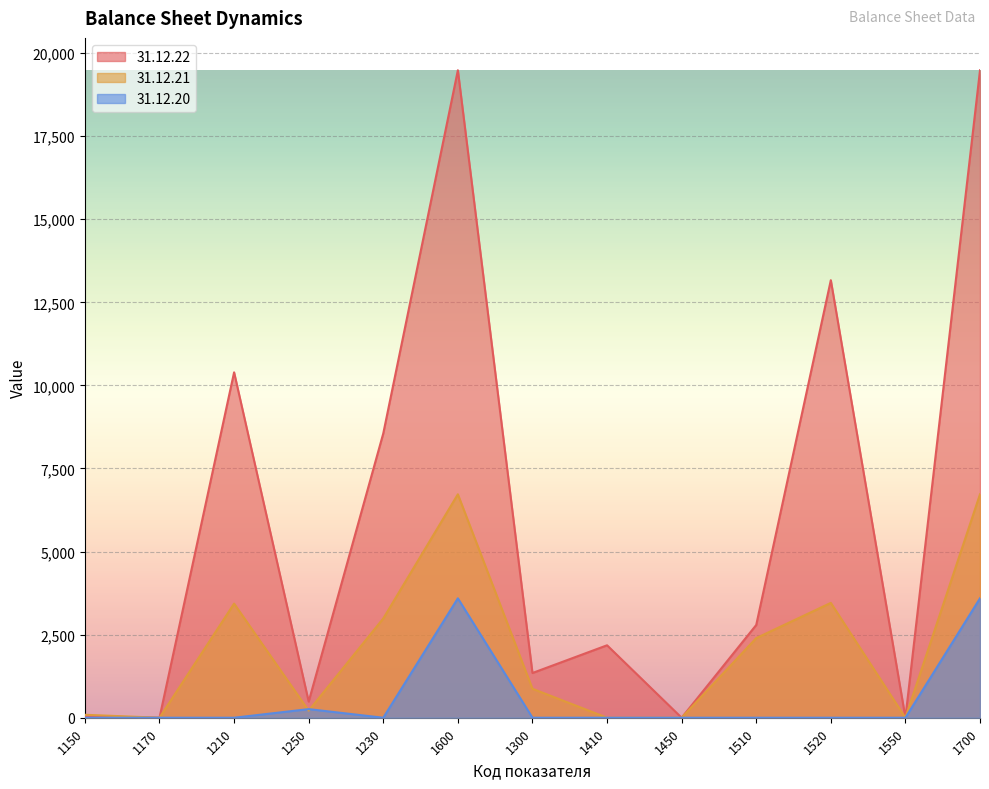

Reading right to left, extract all data points from this chart.

31.12.22: 1700=19484	1550=0	1520=13167	1510=2791	1450=0	1410=2180	1300=1346	1600=19484	1230=8556	1250=486	1210=10394	1170=0	1150=48
31.12.21: 1700=6724	1550=0	1520=3456	1510=2396	1450=0	1410=0	1300=872	1600=6724	1230=2988	1250=213	1210=3434	1170=0	1150=89
31.12.20: 1700=3593	1550=0	1520=0	1510=0	1450=0	1410=0	1300=0	1600=3593	1230=0	1250=259	1210=0	1170=0	1150=0